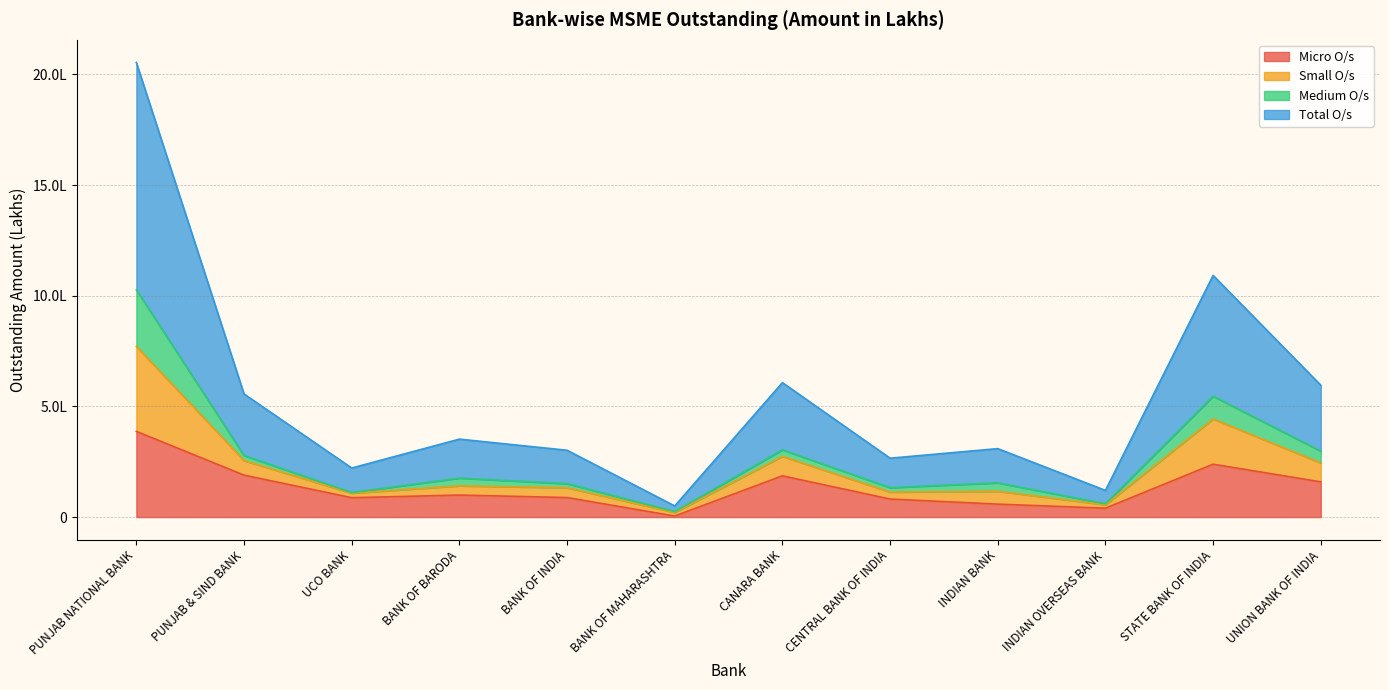

Does the chart have visible grid lines?

Yes